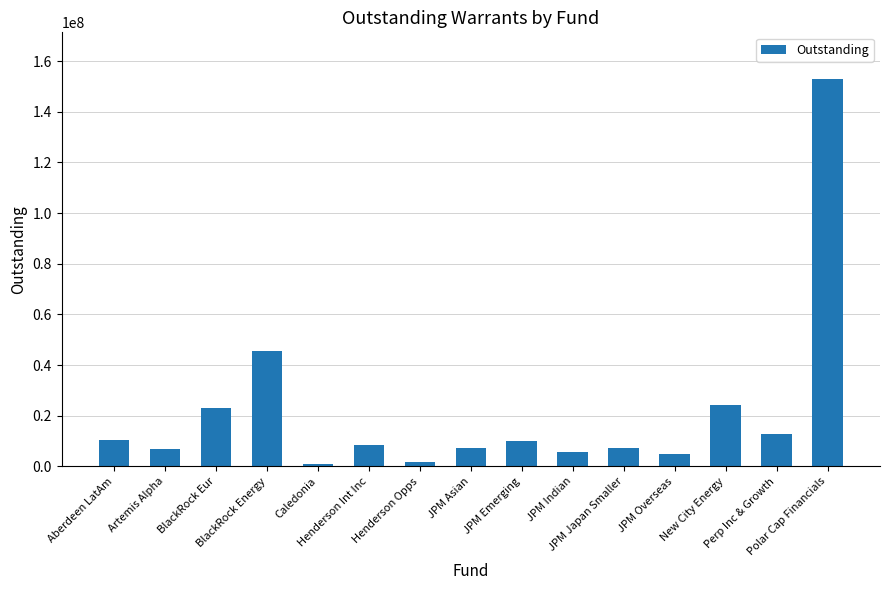

What is the change in value from Caledonia to JPM Overseas?

+3829825